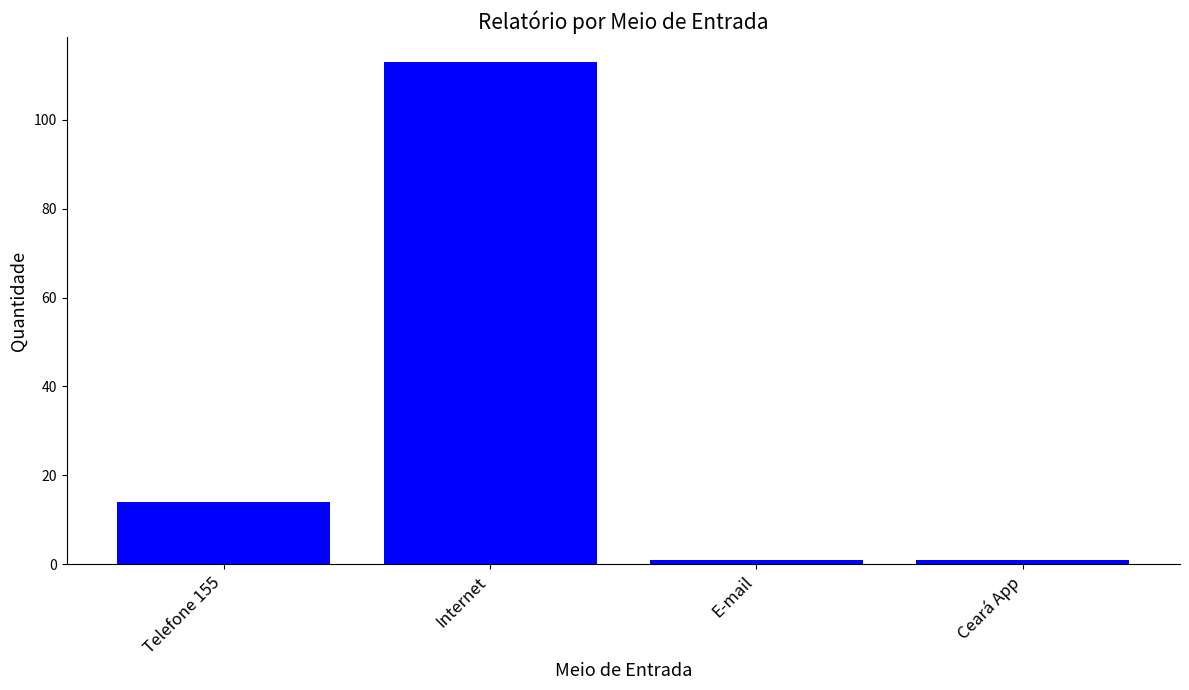

How many bars are there in total?

4